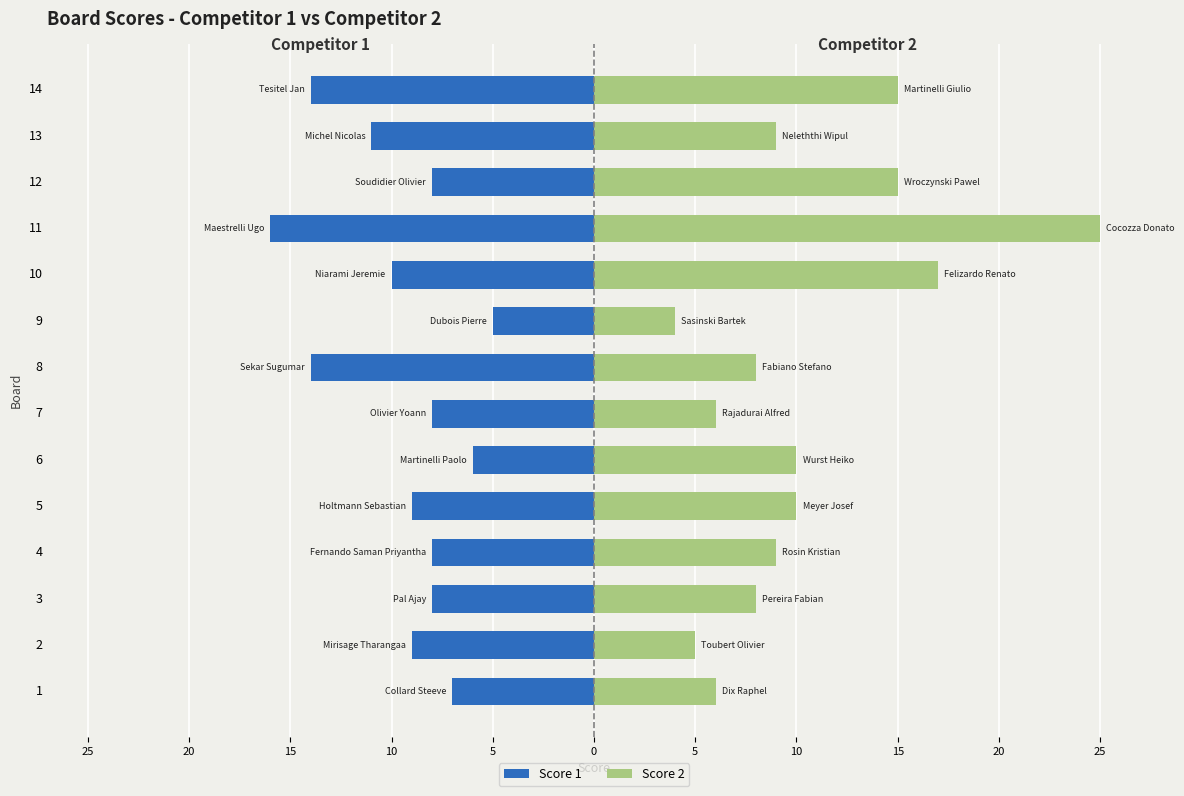

At 1, list the series in order from largest to smallest.

Score 2, Score 1